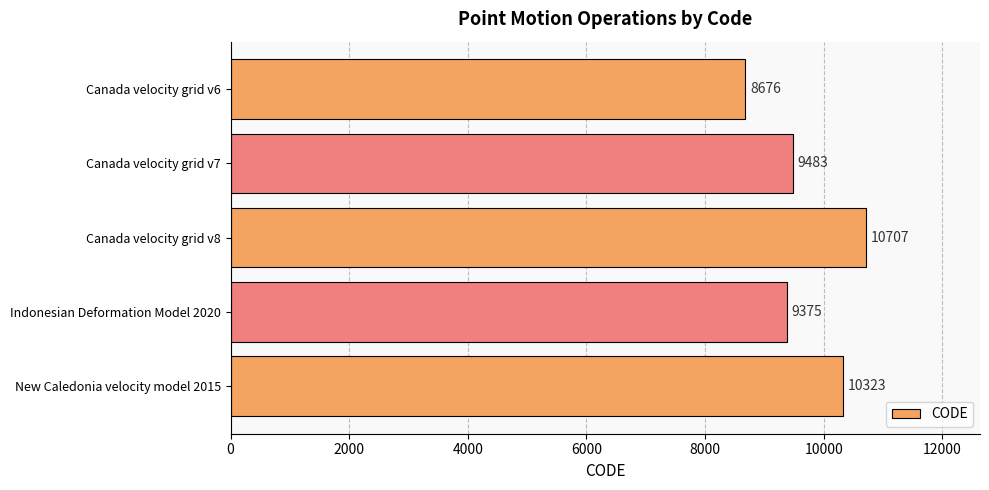

How many bars are there in total?

5